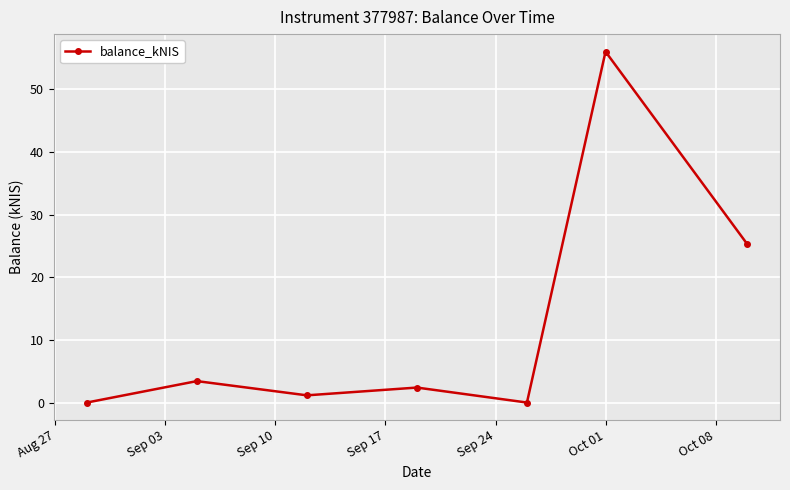

What is the difference between the maximum and minimum values?

56.0